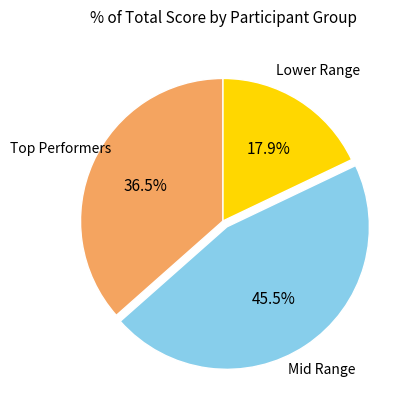

Rank the categories by value from highest to lowest.

Mid Range, Top Performers, Lower Range